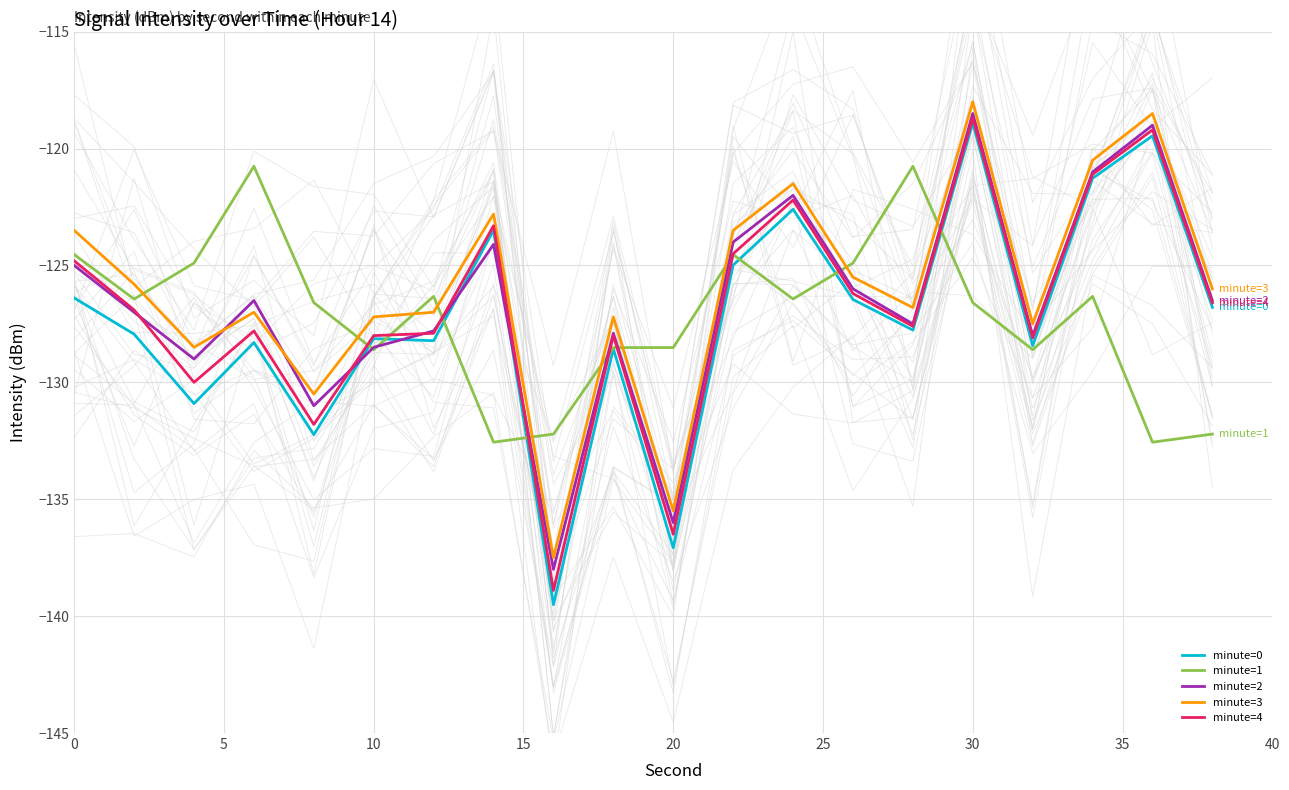

At how many categories does at least one series exceed -134?

20